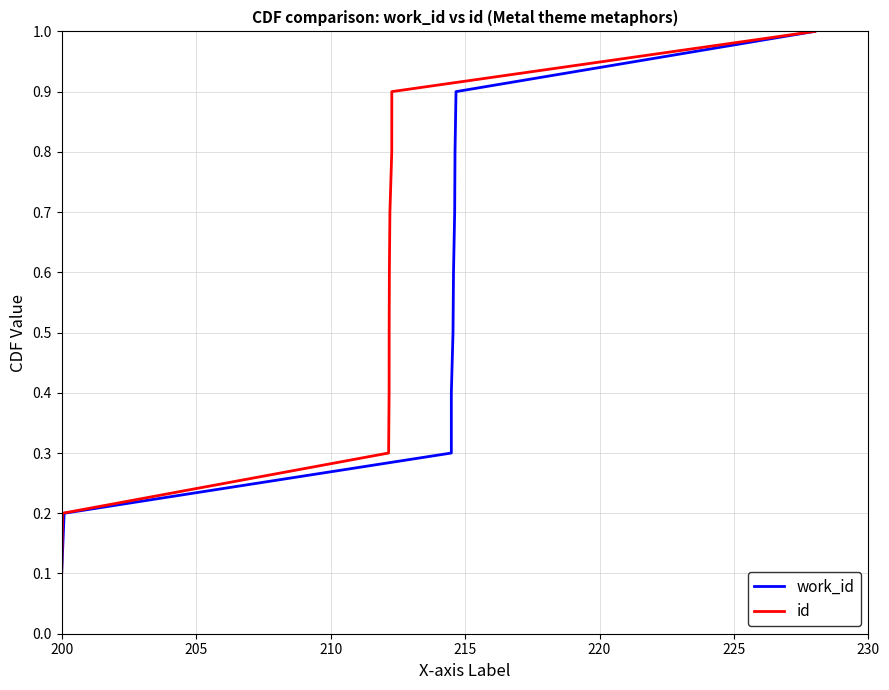

Which series has the largest total across all categories?

work_id